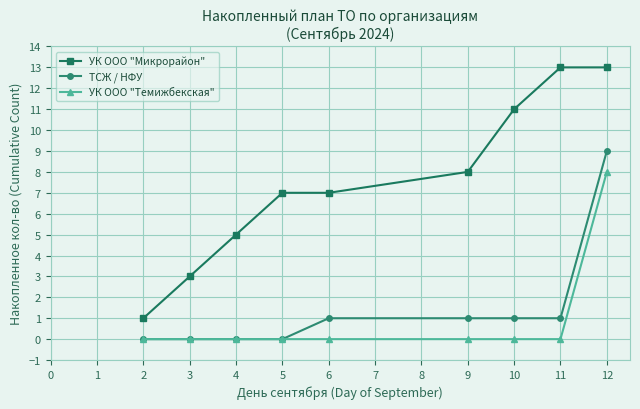

True or false: ТСЖ / НФУ and УК ООО "Микрорайон" intersect in this chart.

False